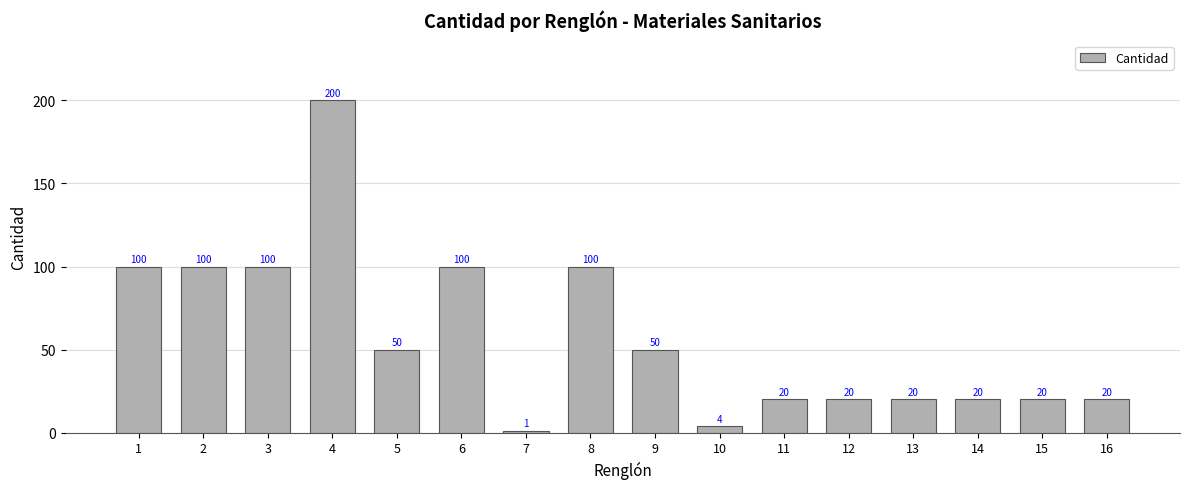

Is it true that the value at 12 is 30?

False